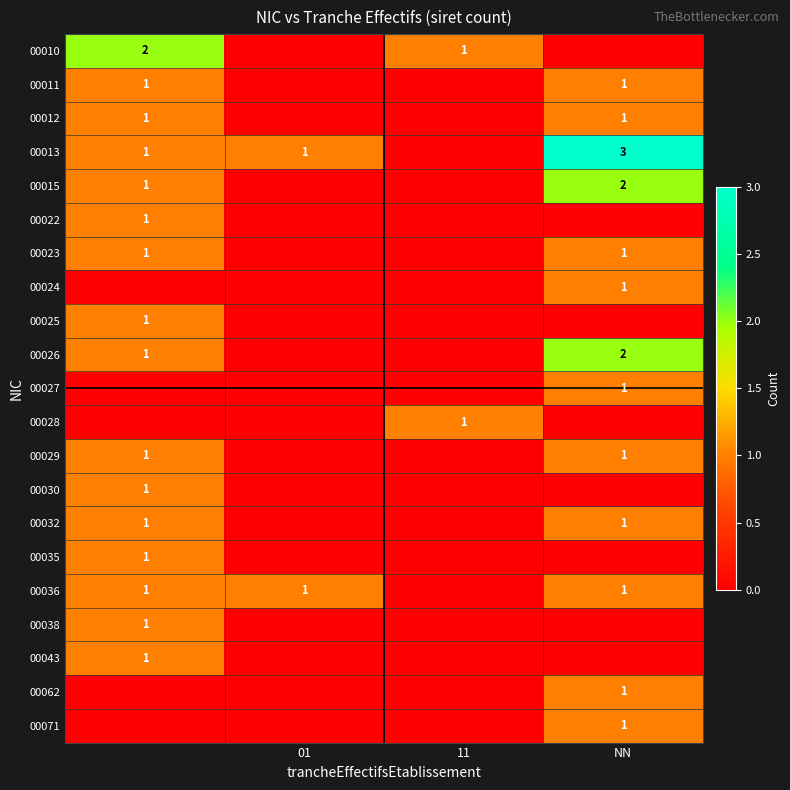

Is it true that 00026 equals 2 at NN?

True